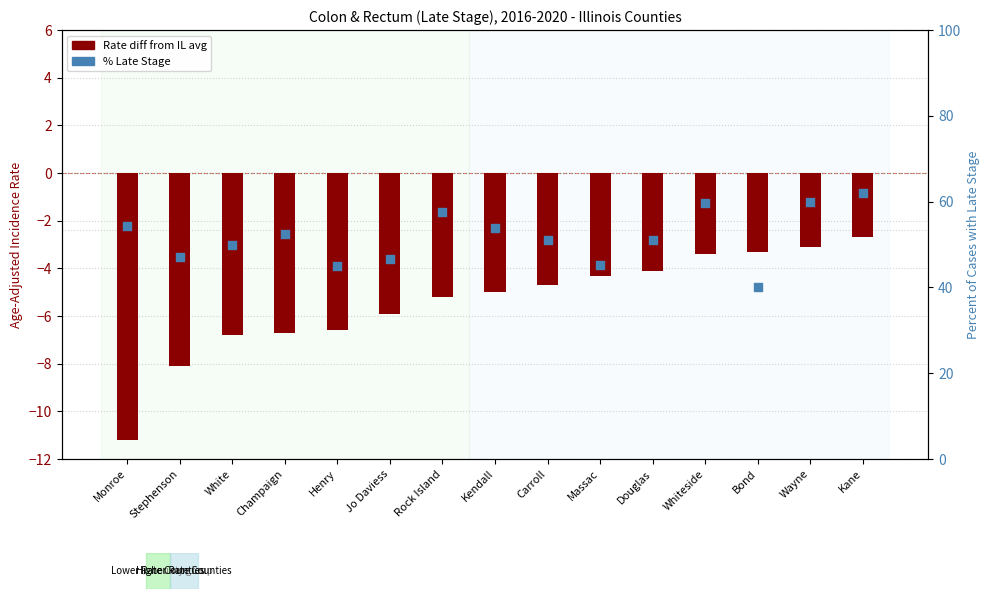

At which category is the sum across all series the highest?

Kane